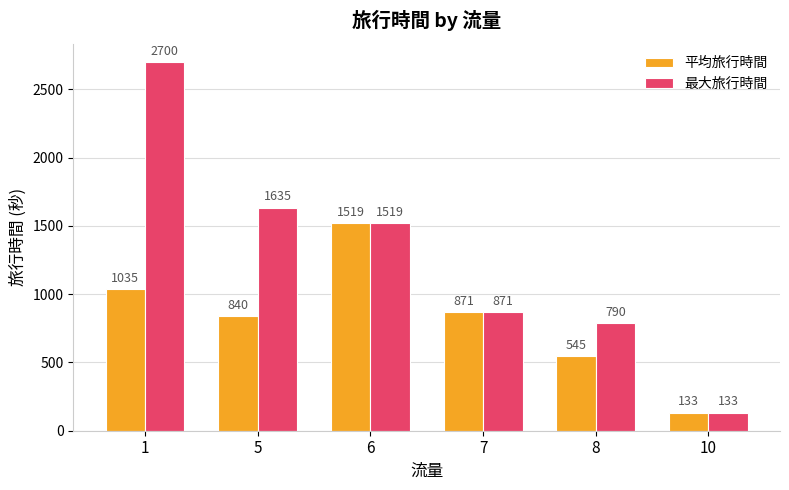

Reading left to right, extract all data points from this chart.

平均旅行時間: 1=1035	5=840	6=1519	7=871	8=545	10=133
最大旅行時間: 1=2700	5=1635	6=1519	7=871	8=790	10=133